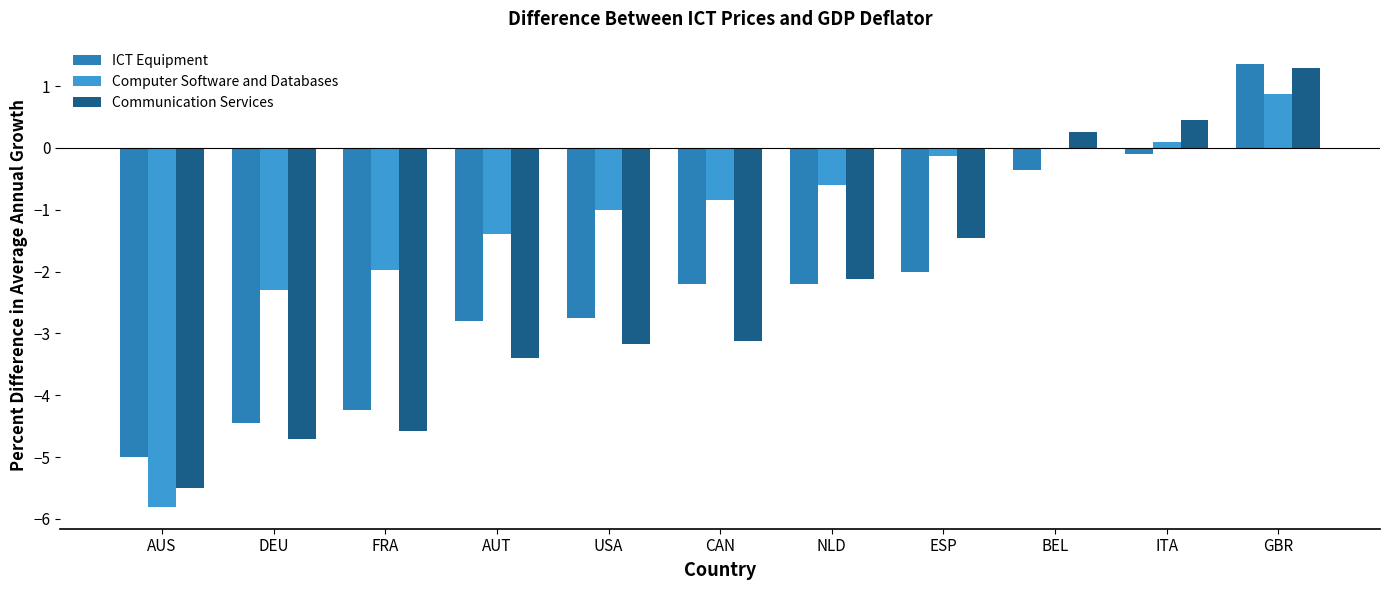

Which category has the highest value in the Computer Software and Databases series?

GBR